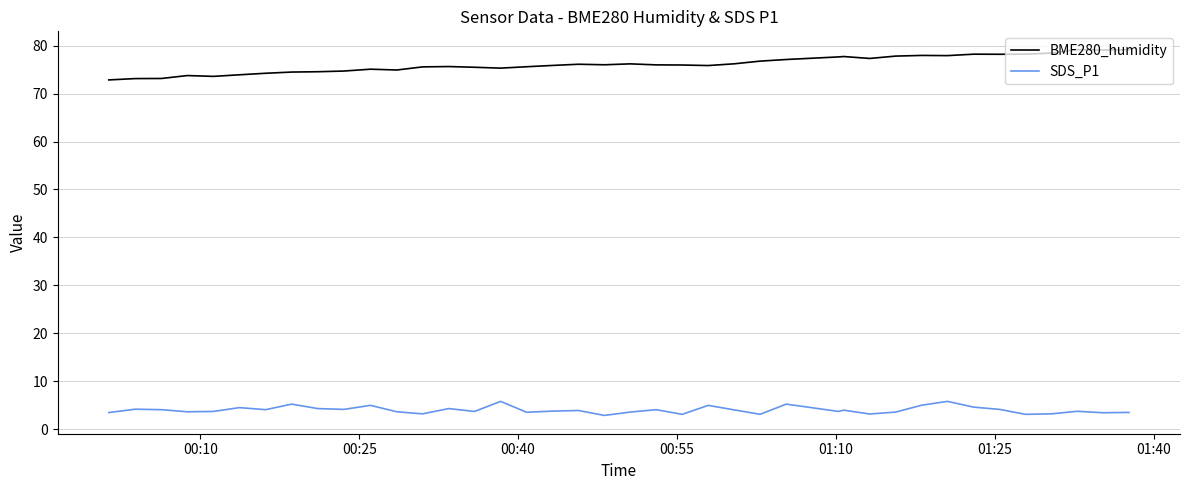

What is the difference between the maximum and minimum values in the SDS_P1 series?

2.9